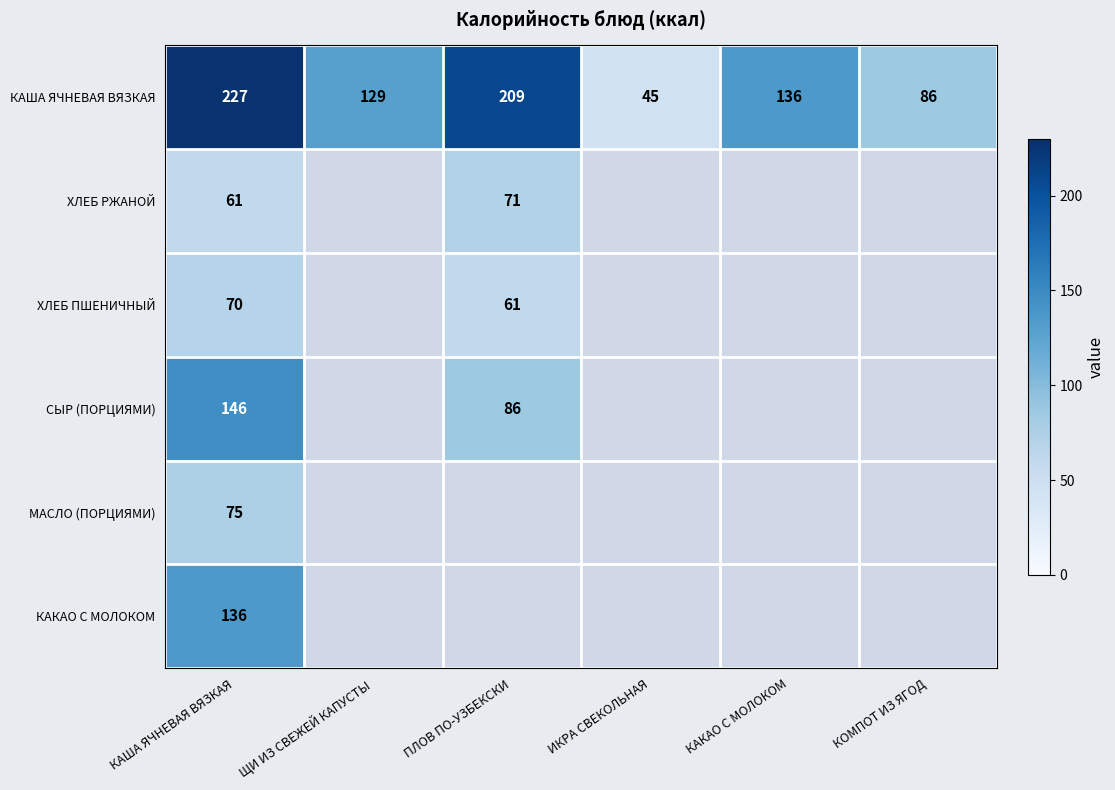

What is the difference between the maximum and minimum values in the КАША ЯЧНЕВАЯ ВЯЗКАЯ series?

182